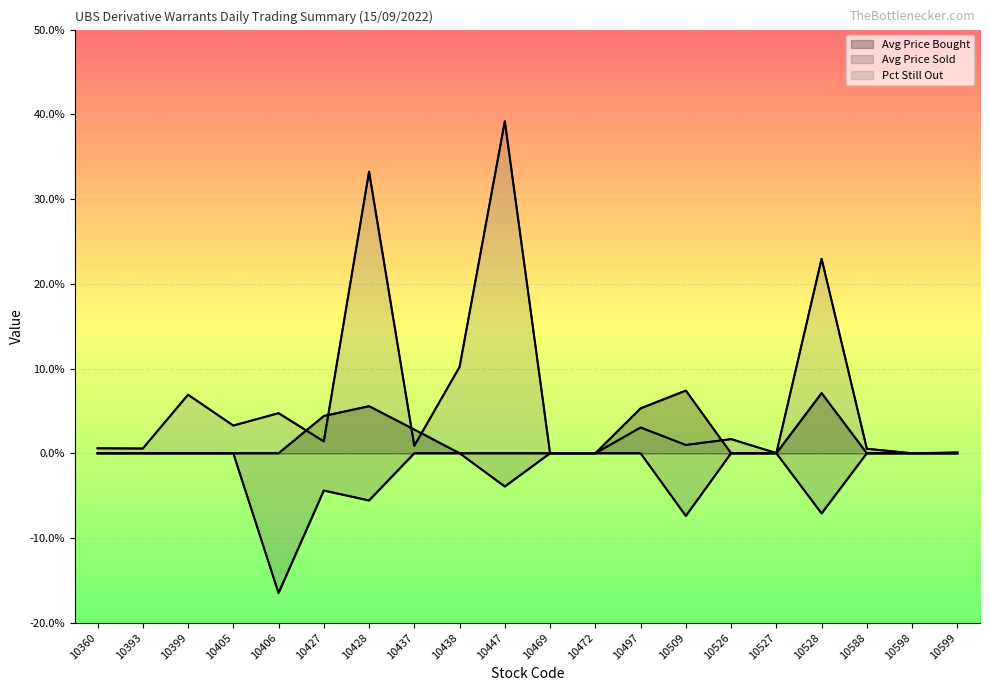

What is the sum of the Pct Still Out values at 10528 and 10405?

0.3